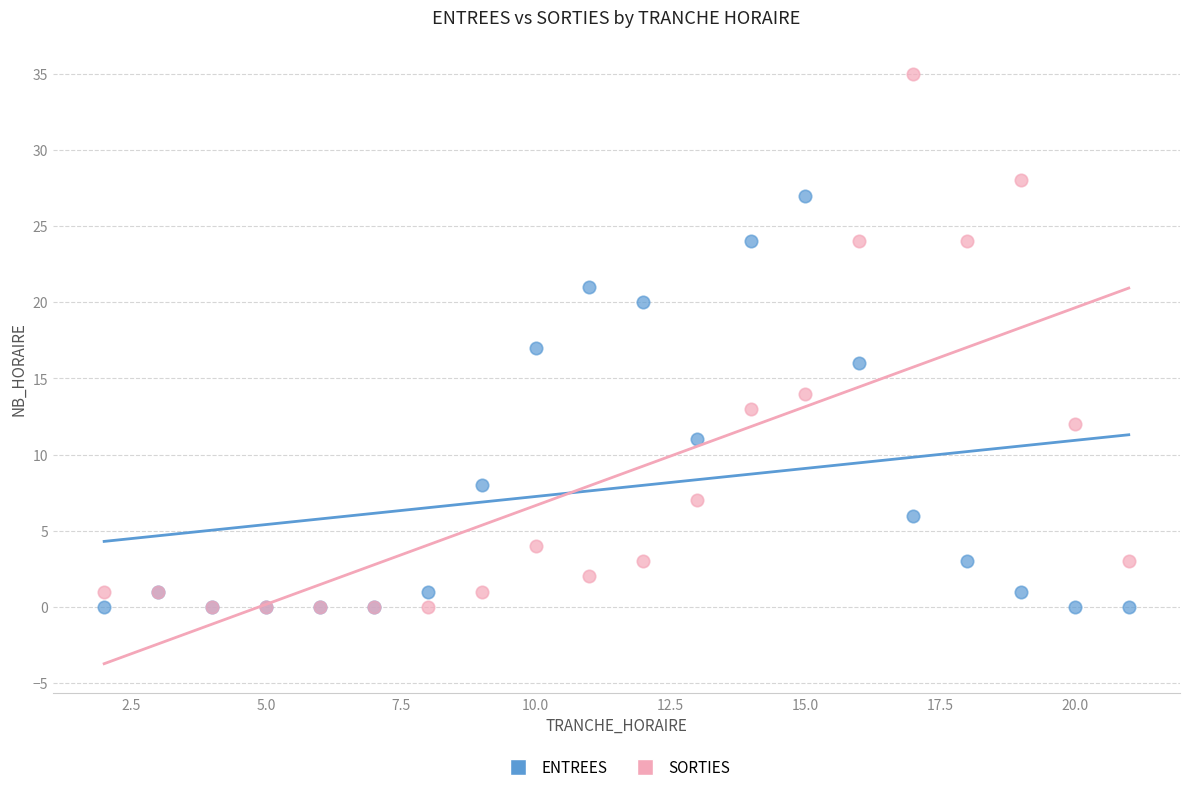

Which series contains the highest Y value?

SORTIES